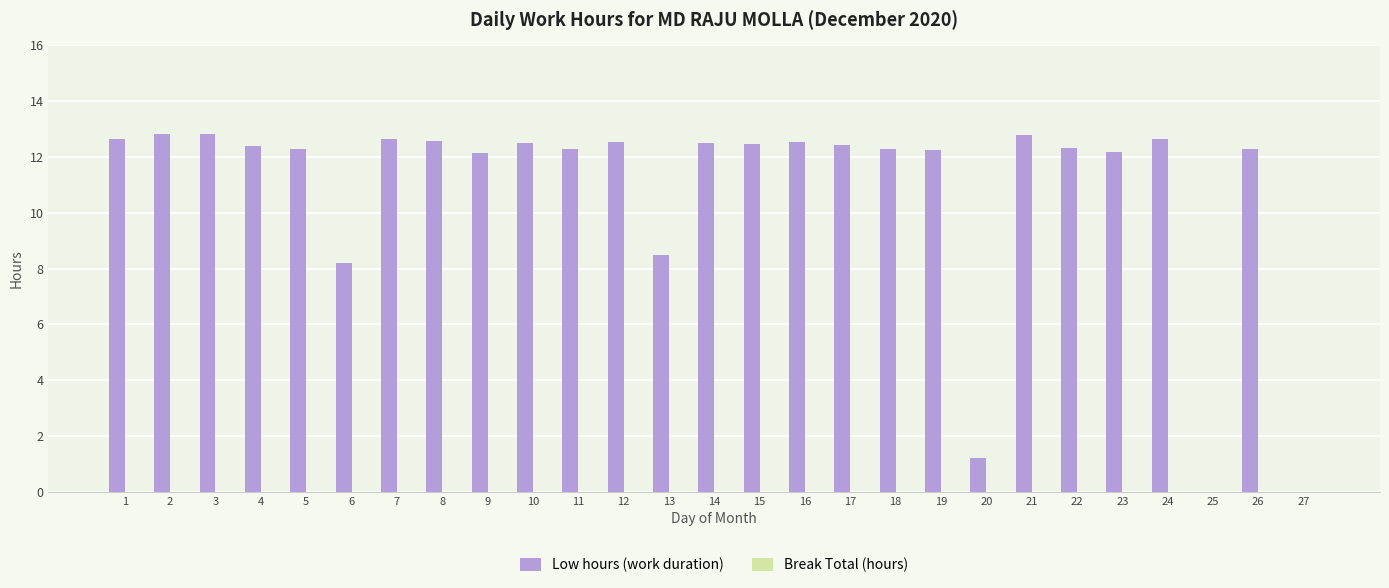

What is the change in value from 12 to 25?

-12.5